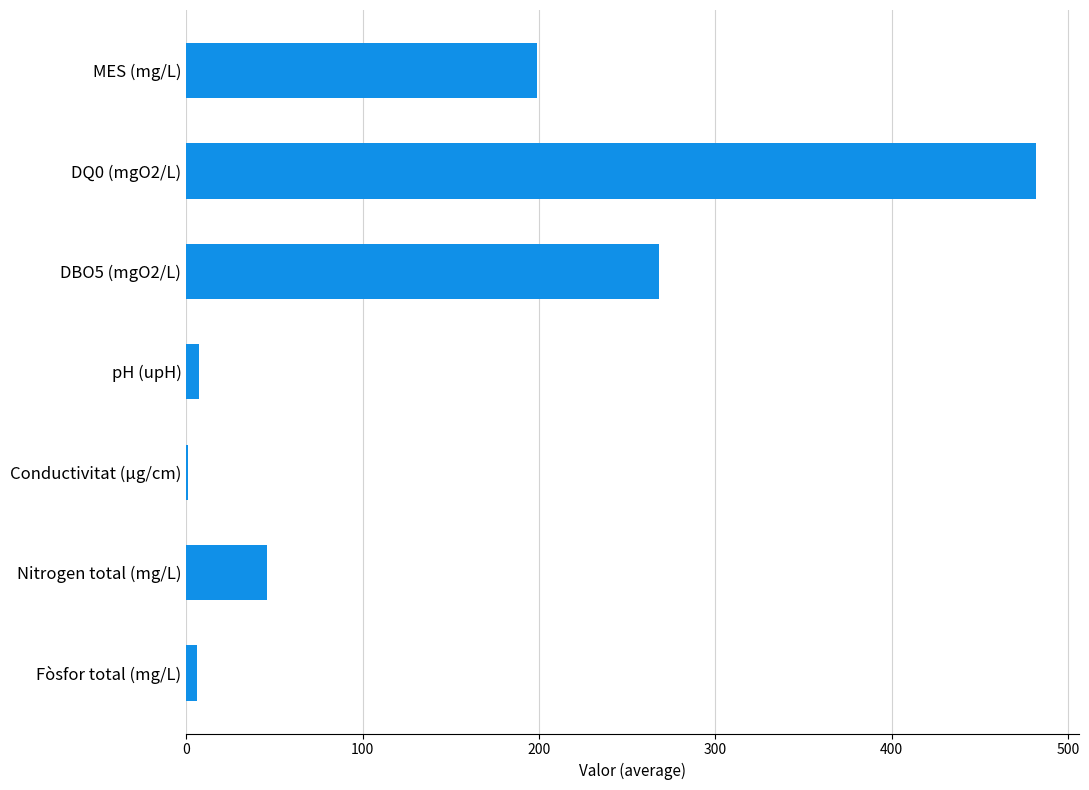

The chart shows a value of 22.1 at Nitrogen total (mg/L). True or false?

False